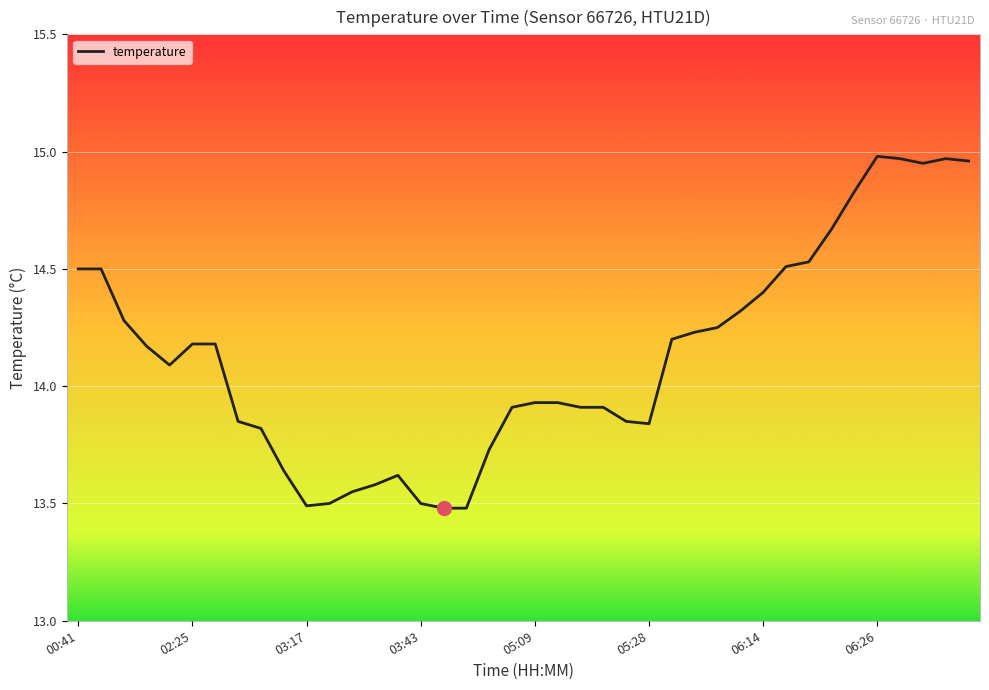

What is the difference between the maximum and minimum values?

1.5